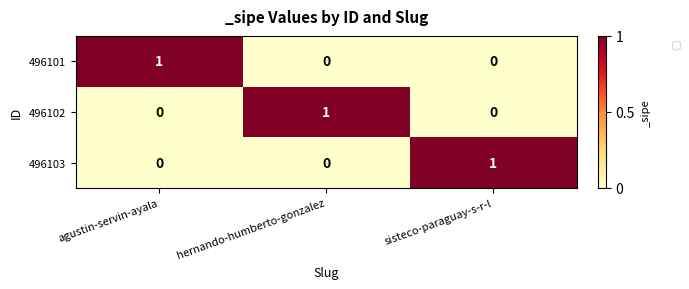

Count the 496102 values in the range 0 to 1.

3